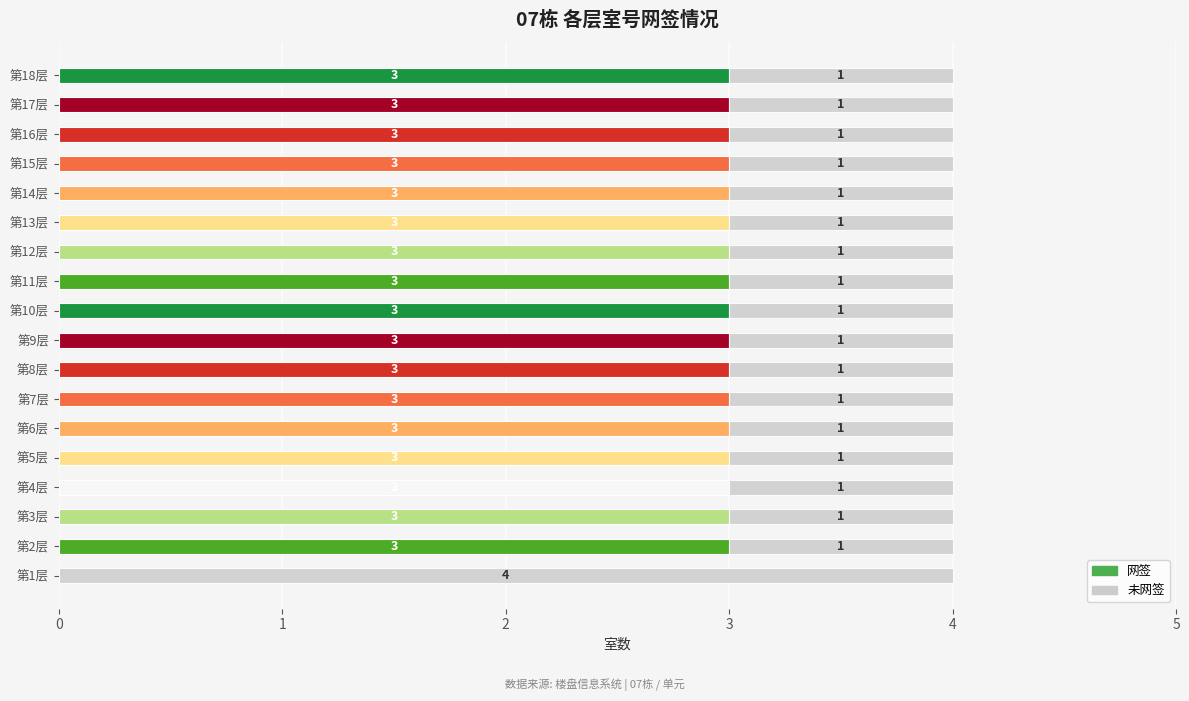

True or false: 网签 has a value of 5 at 第8层.

False